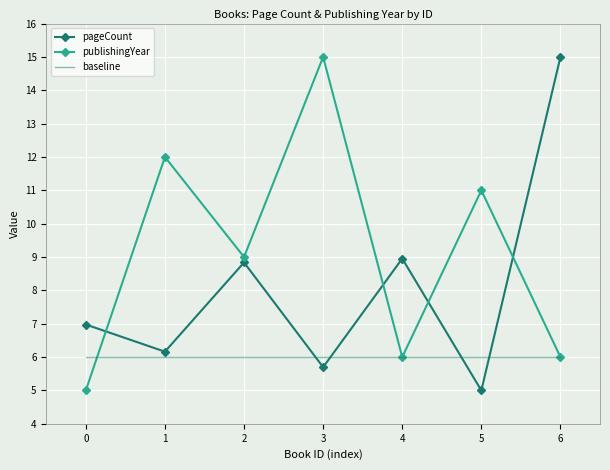

What is the difference between the highest and lowest values at 2?

3.0